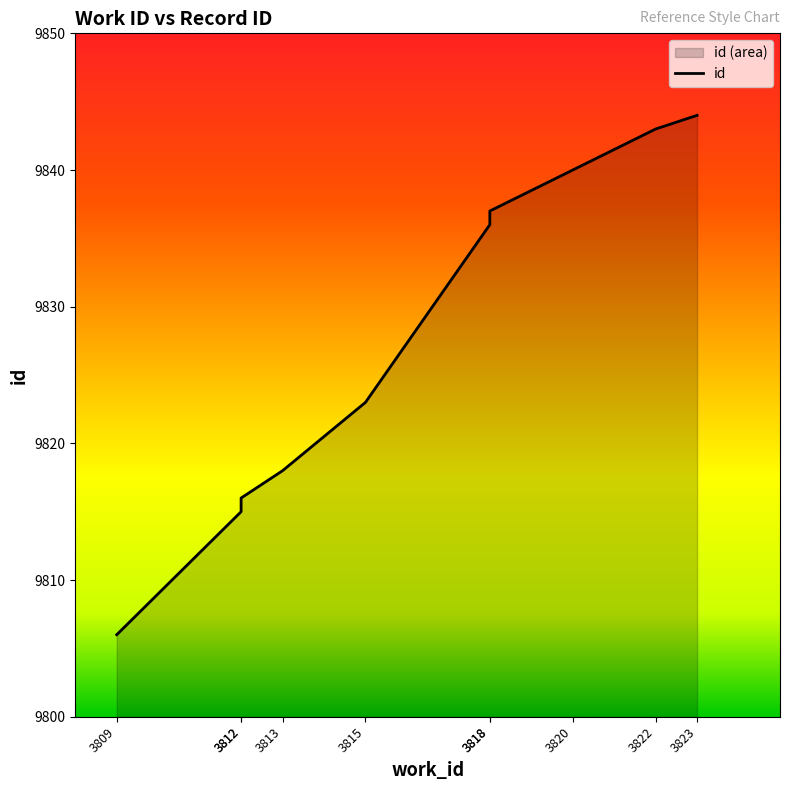

Rank the categories by value from lowest to highest.

3809, 3812, 3812, 3813, 3815, 3818, 3818, 3820, 3822, 3823